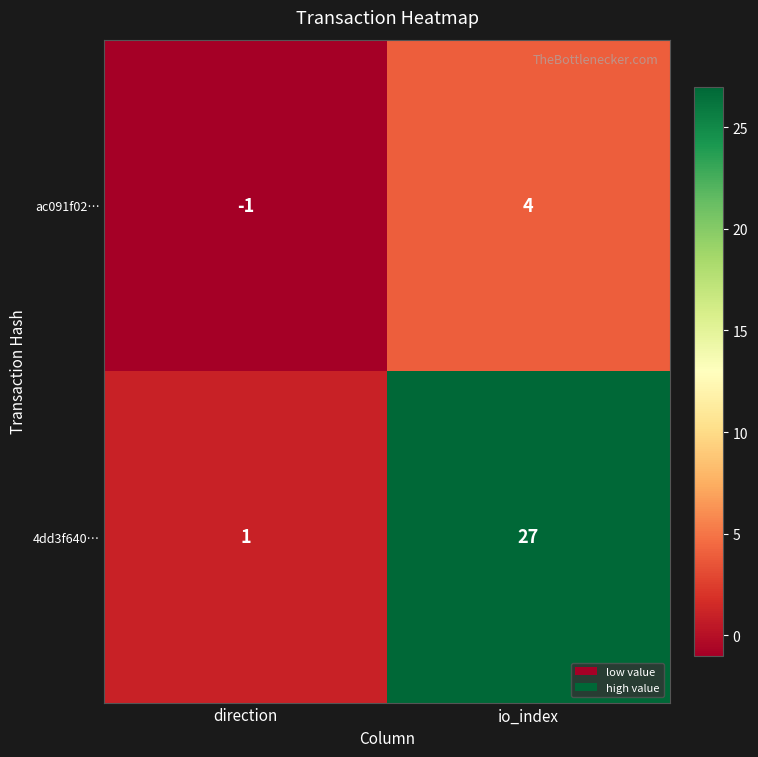

What is the difference between the ac091f02… values at direction and io_index?

5